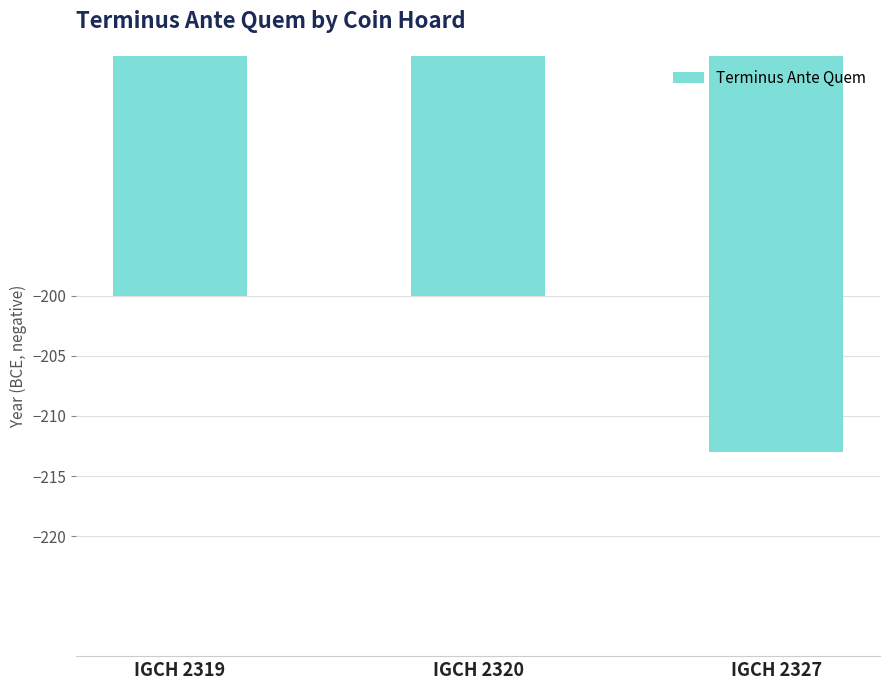

True or false: the data shows -200 at IGCH 2319.

True